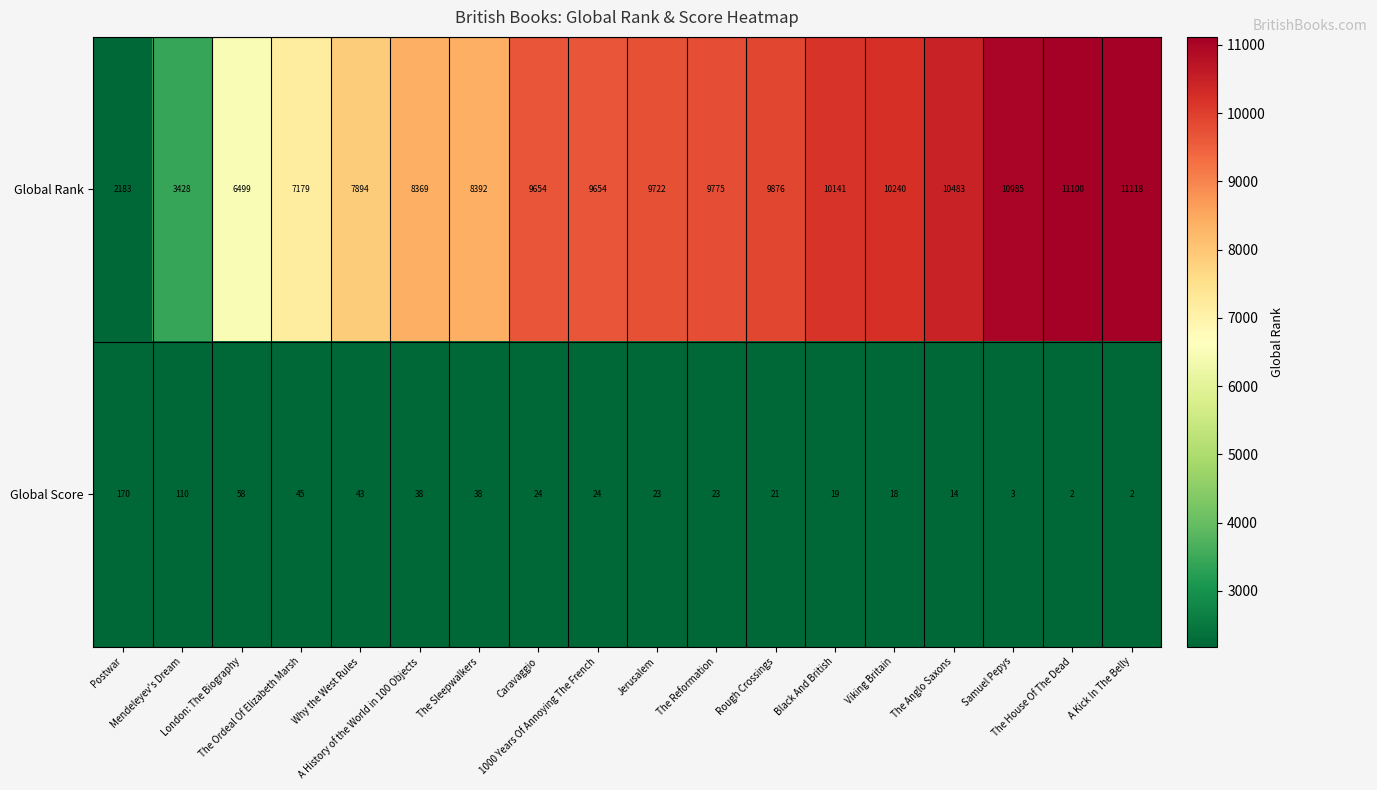

What is the sum of all Global Score values?

675